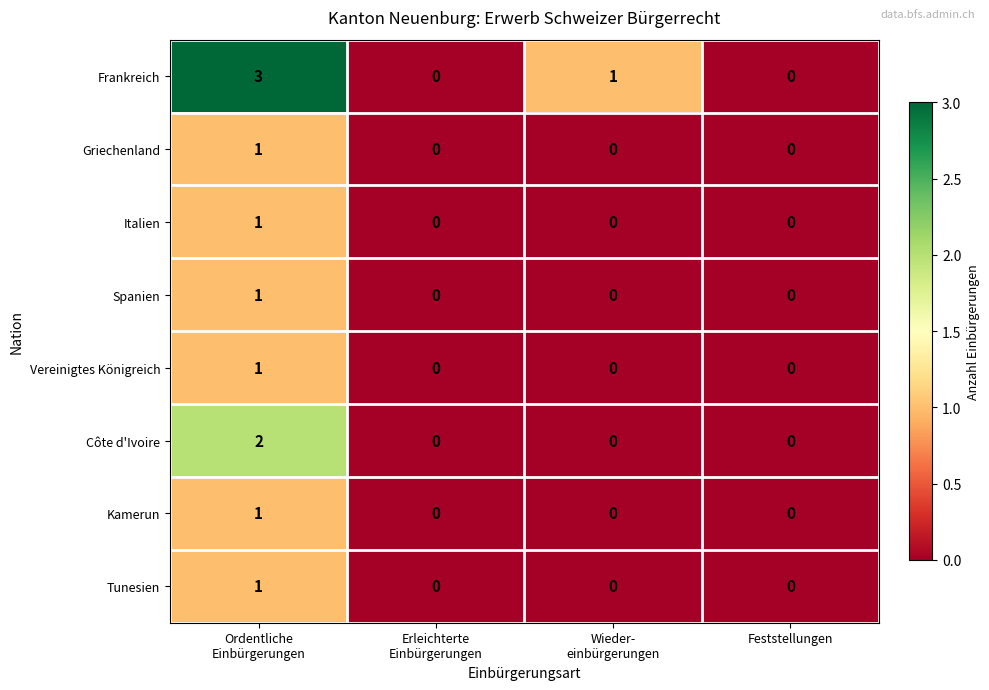

Which series has the widest spread of values?

Frankreich